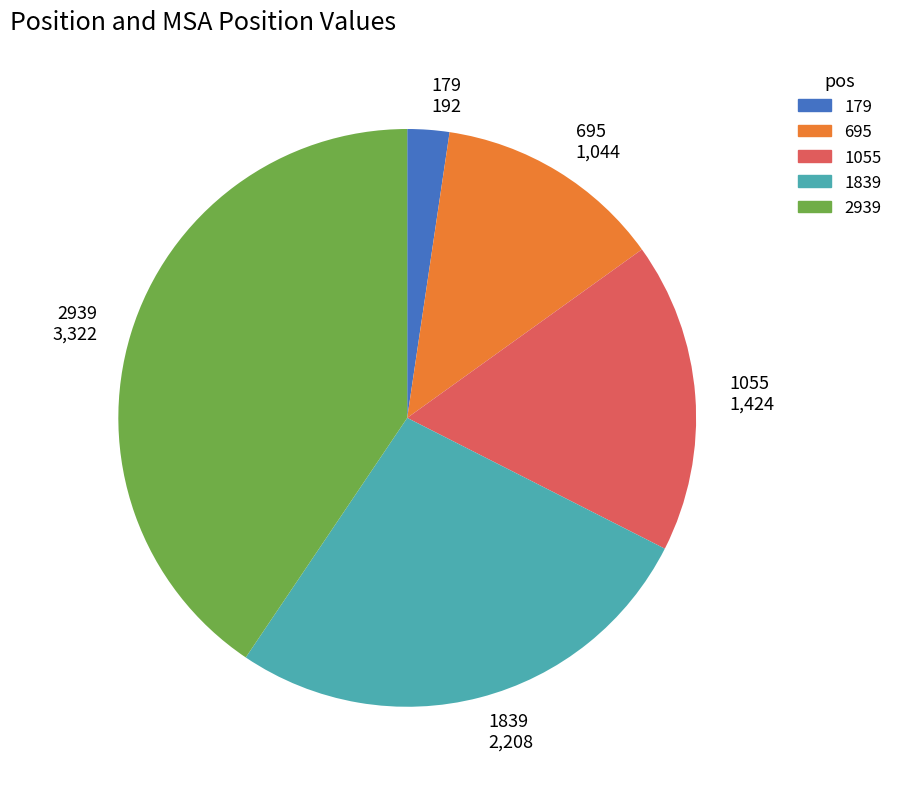

What is the ratio of the value at 1839 to the value at 695?

2.1